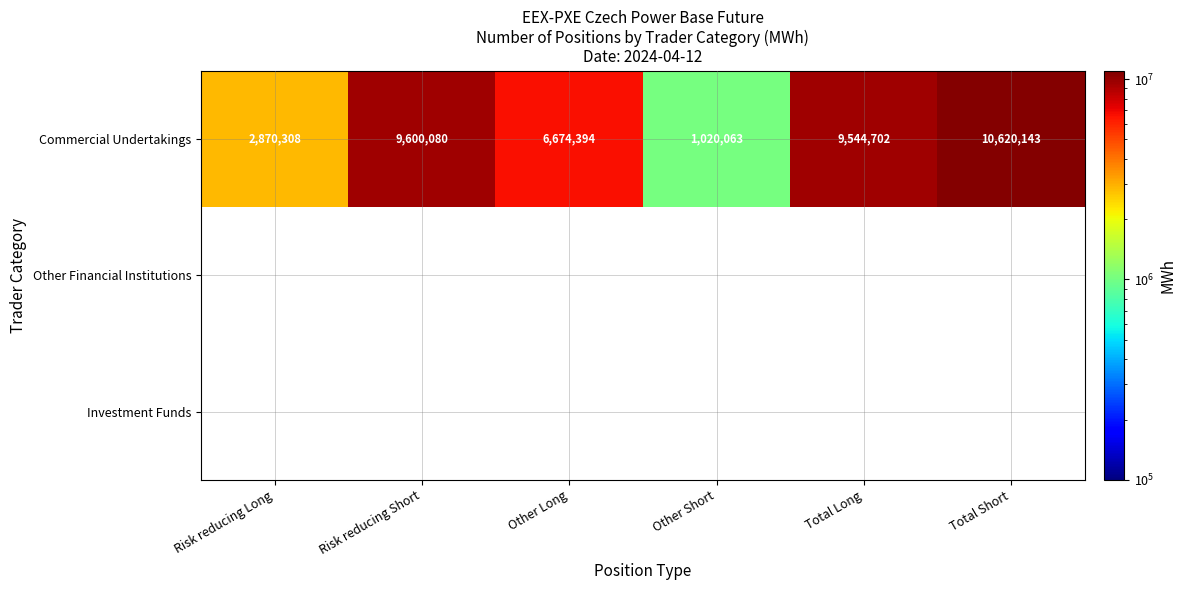

The value of Commercial Undertakings at Risk reducing Long is 4278205.0. True or false?

False